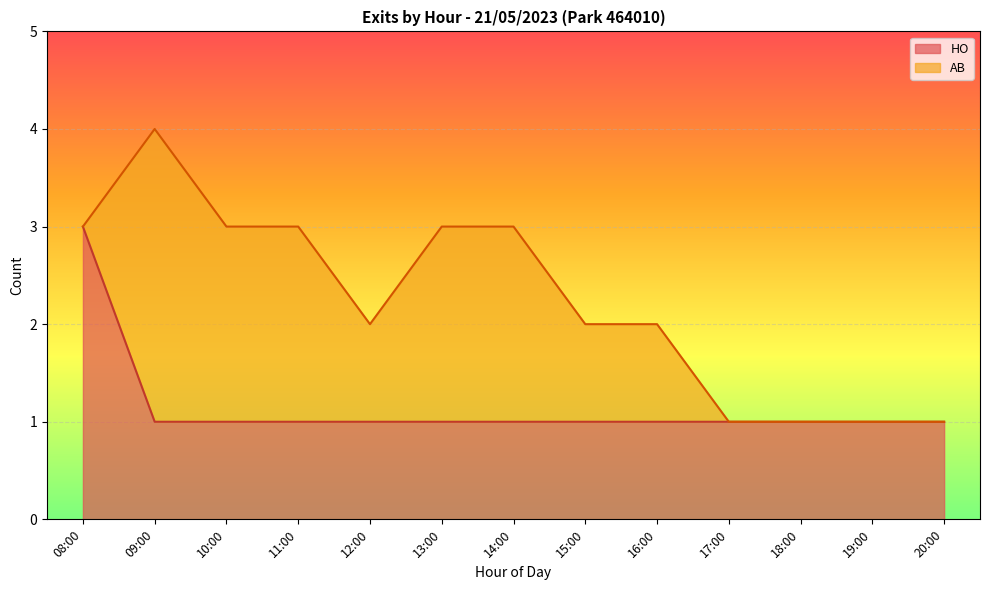

The HO series shows 2 at 19:00. True or false?

False